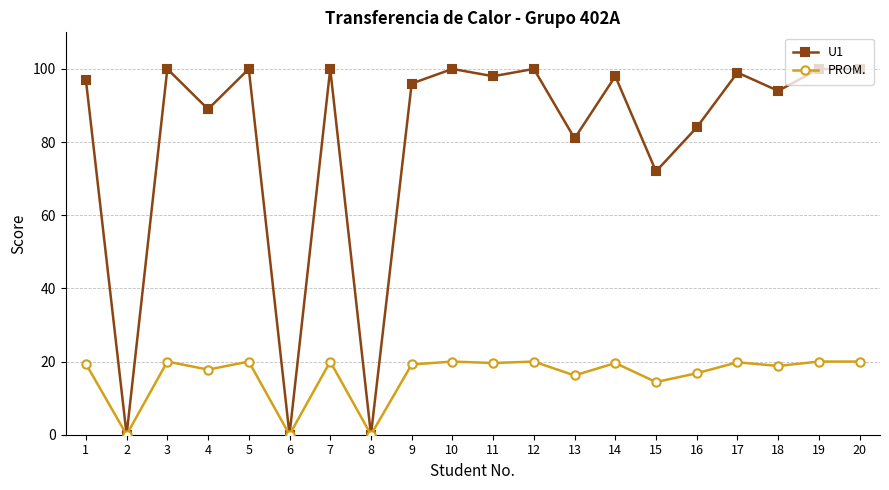

How many series are shown in this chart?

2